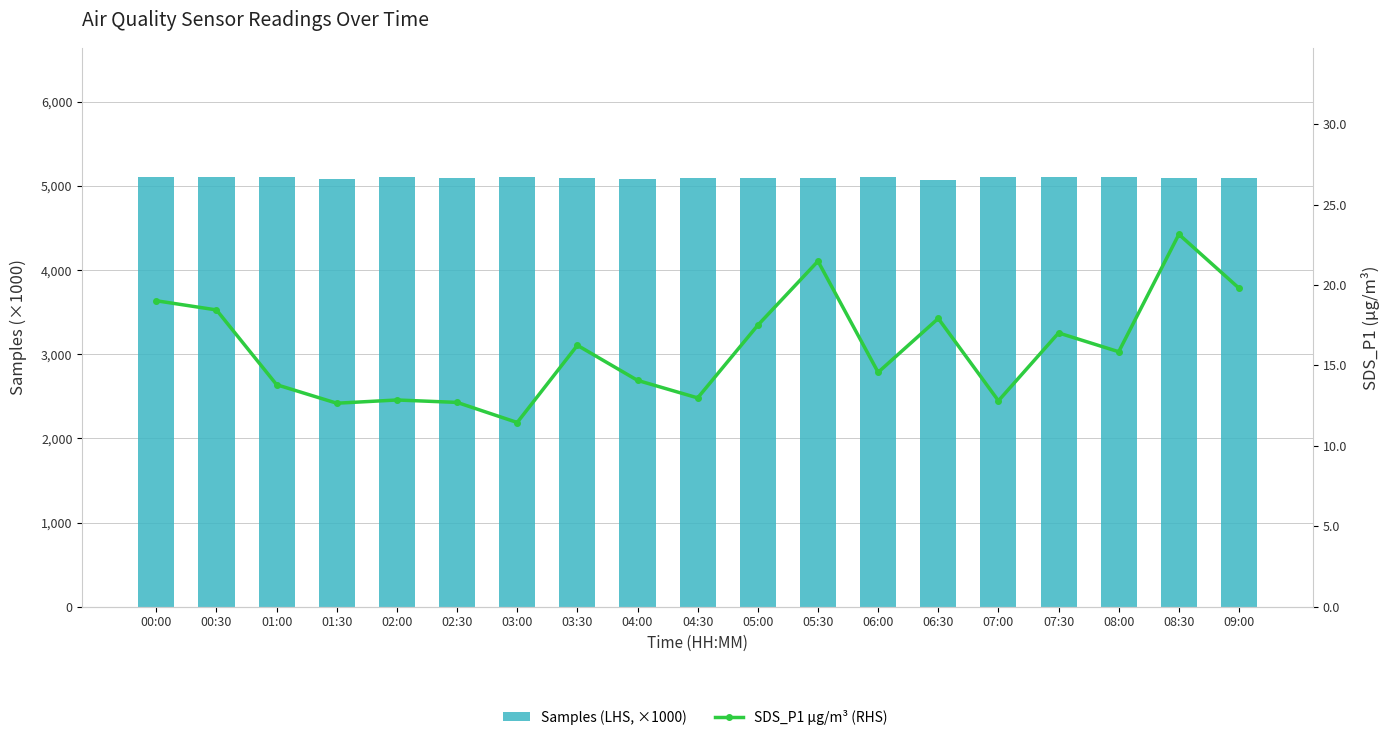

The SDS_P1 (RHS) series shows 21.5 at 05:30. True or false?

True